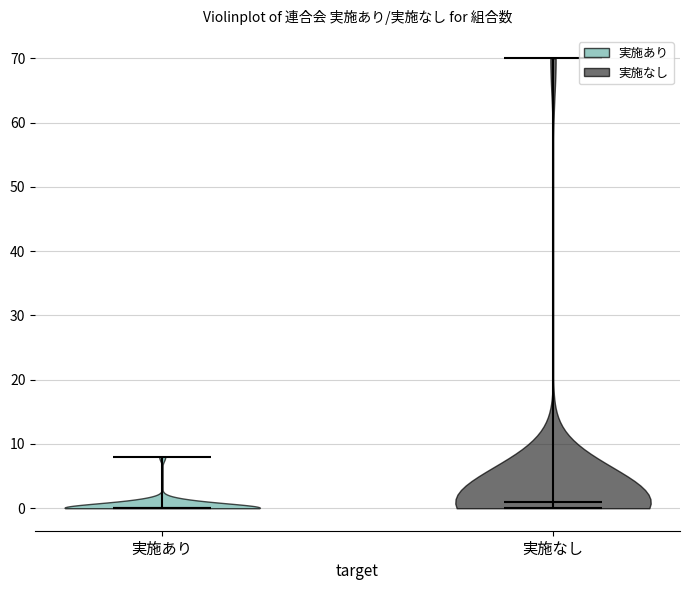

Reading left to right, read every violin against the y-axis: where its median line is, and the lowest and highest points it reaches. The values are not printed on the chart, so give them approximately, as read against the axis.

実施あり: median line 0, lowest point 0, highest point 8
実施なし: median line 1, lowest point 0, highest point 70